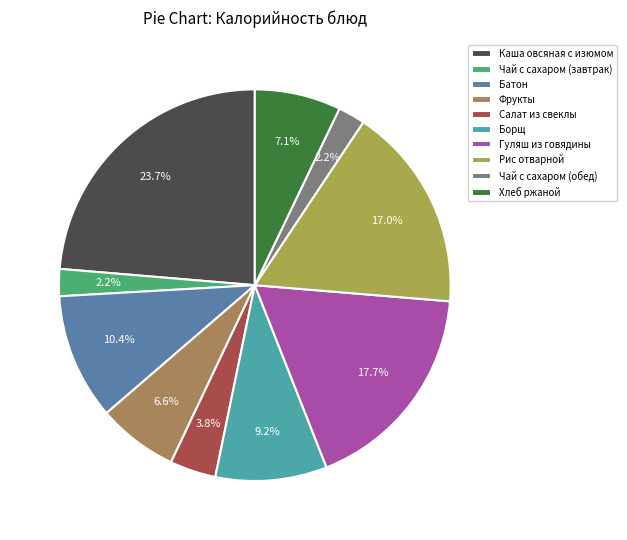

What is the change in value from Салат из свеклы to Хлеб ржаной?

+39.7